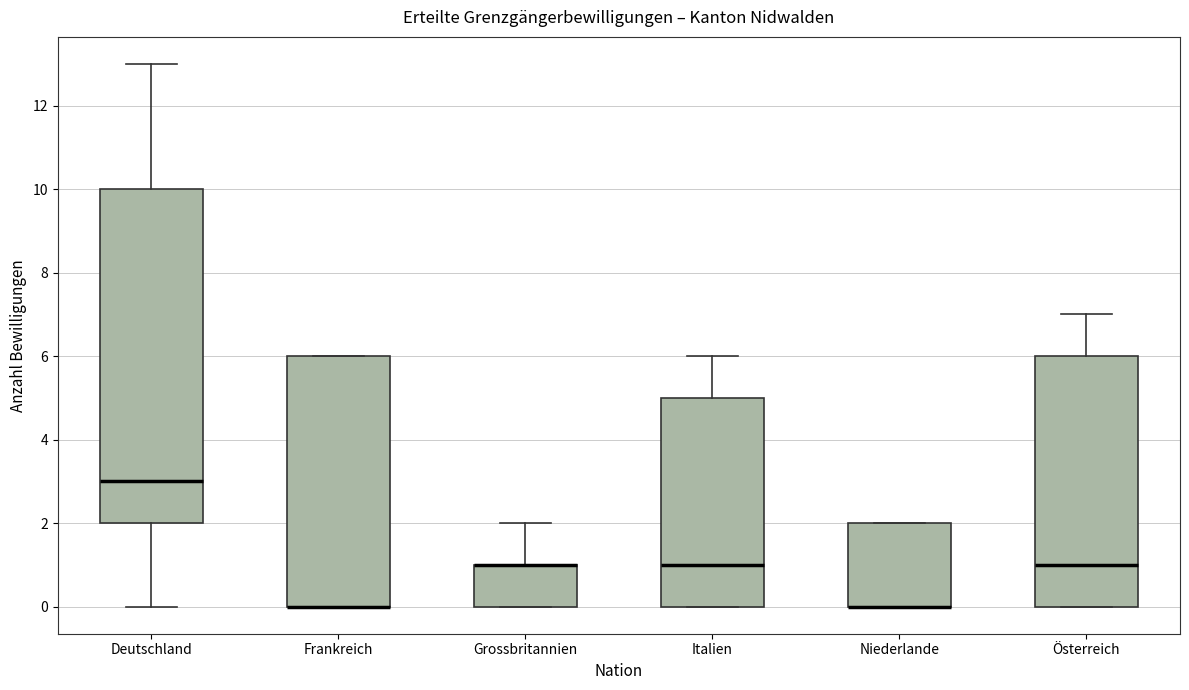

Reading left to right, read every box against the y-axis: the position of its median line, the range the box covers, and the ends of its whiskers. The values are not printed on the chart, so give them approximately, as read against the axis.

Deutschland: median 3, box 2 to 10, whiskers 0 to 13
Frankreich: median 0 (drawn on the box's lower edge), box 0 to 6, whiskers 0 to 6
Grossbritannien: median 1 (drawn on the box's upper edge), box 0 to 1, whiskers 0 to 2
Italien: median 1, box 0 to 5, whiskers 0 to 6
Niederlande: median 0 (drawn on the box's lower edge), box 0 to 2, whiskers 0 to 2
Österreich: median 1, box 0 to 6, whiskers 0 to 7